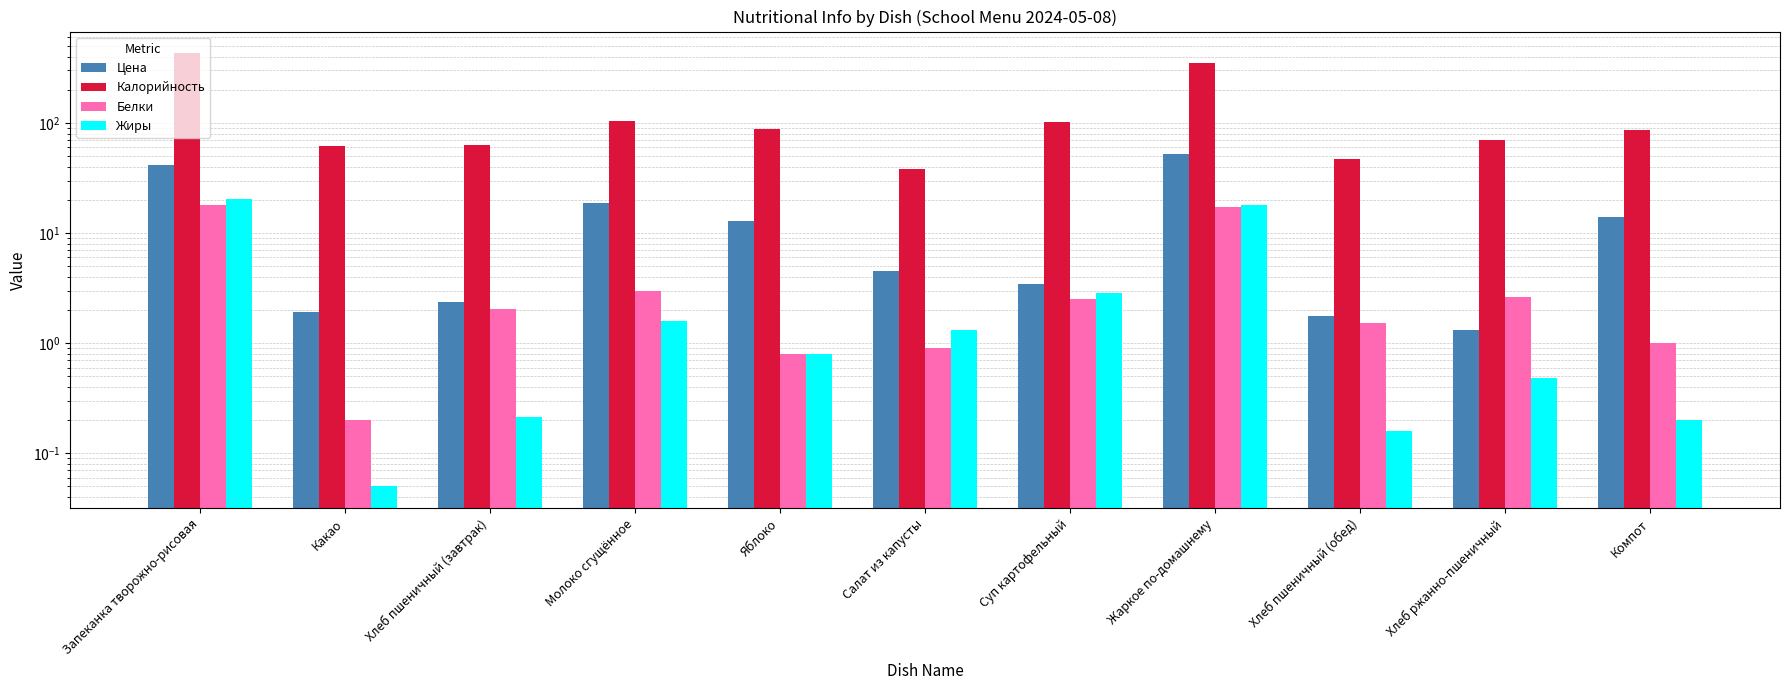

Does the chart contain any negative values?

No